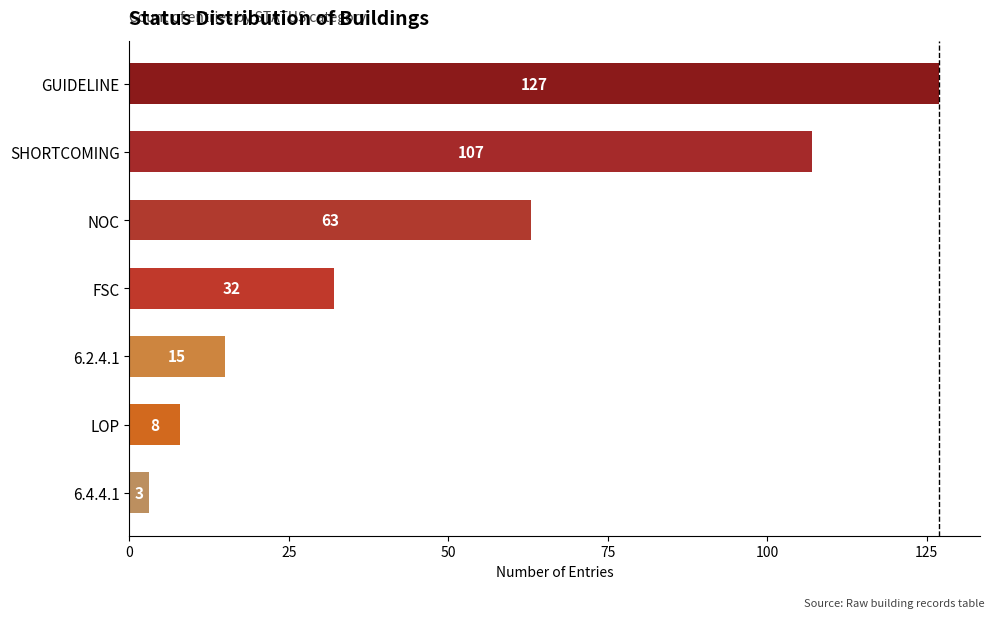

Which has a higher value, SHORTCOMING or 6.4.4.1?

SHORTCOMING